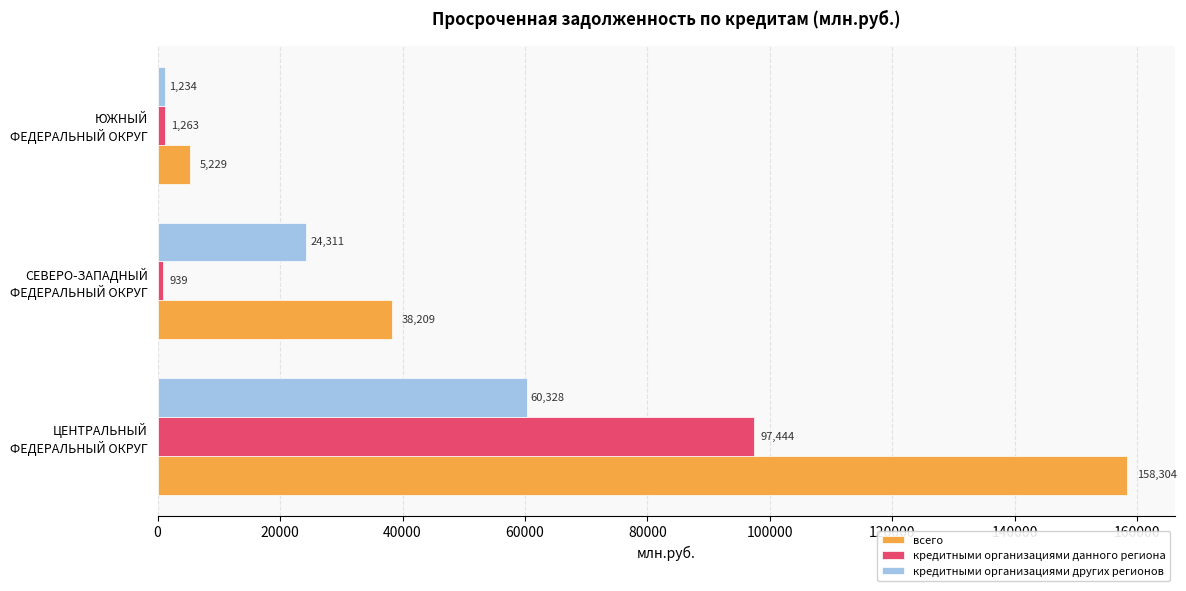

Which series has the widest spread of values?

всего